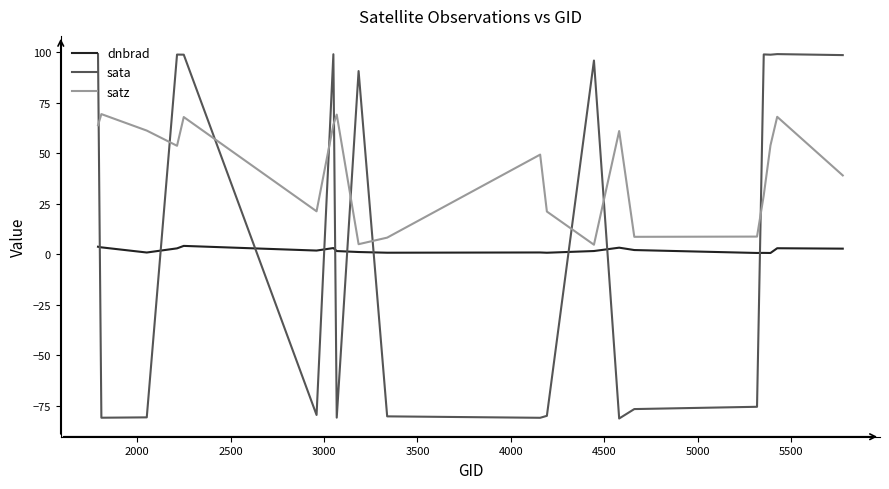

How many categories are shown in the chart?

20